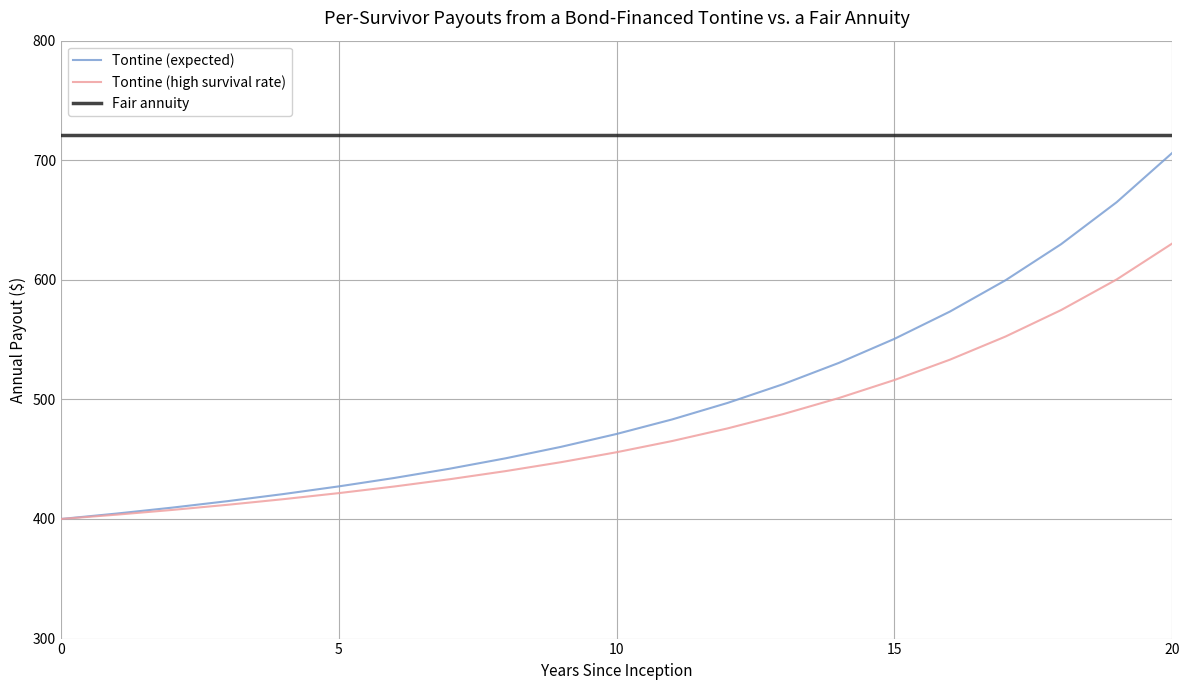

Which series has the widest spread of values?

Tontine (expected)